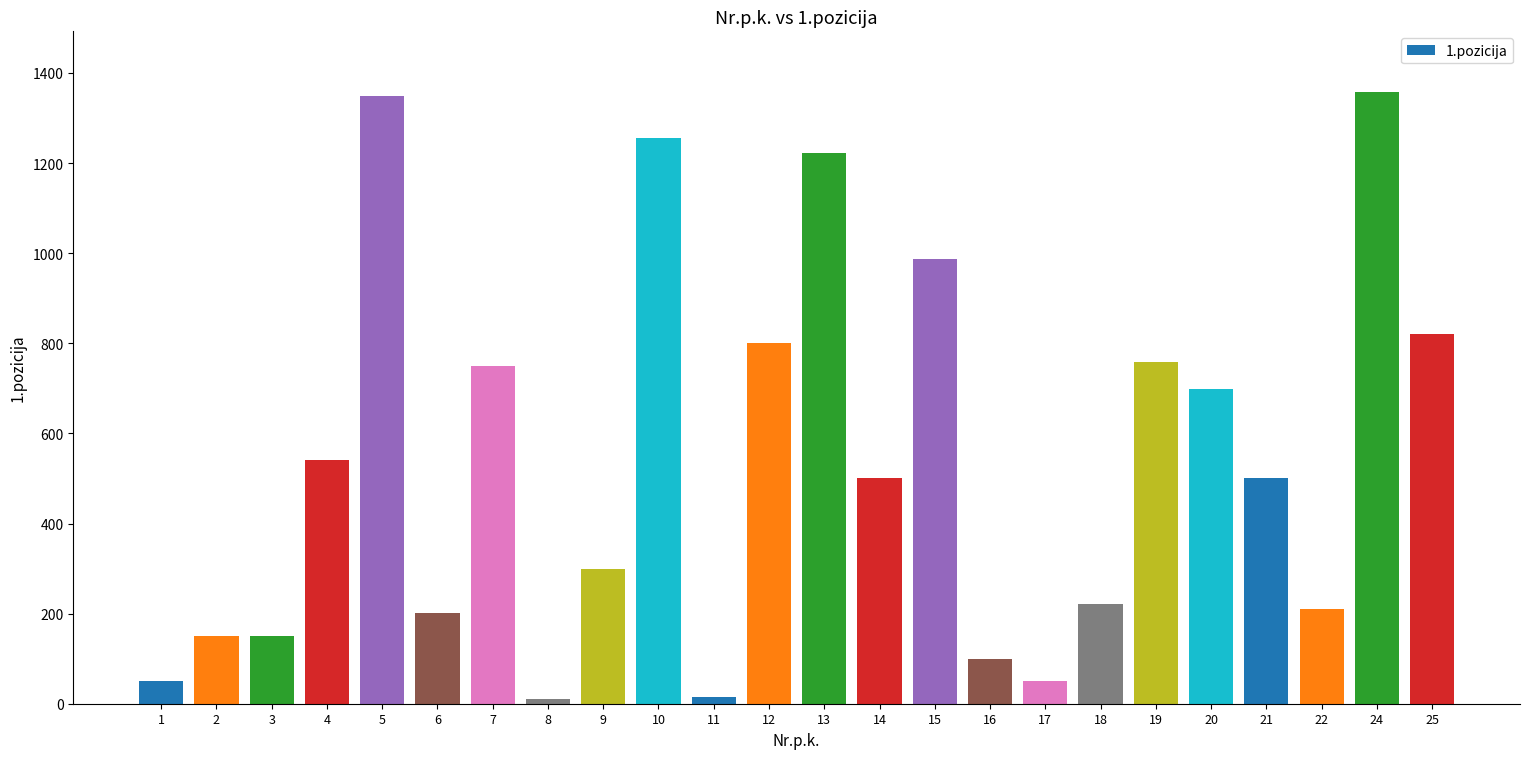

What is the change in value from 2 to 10?

+1106.0